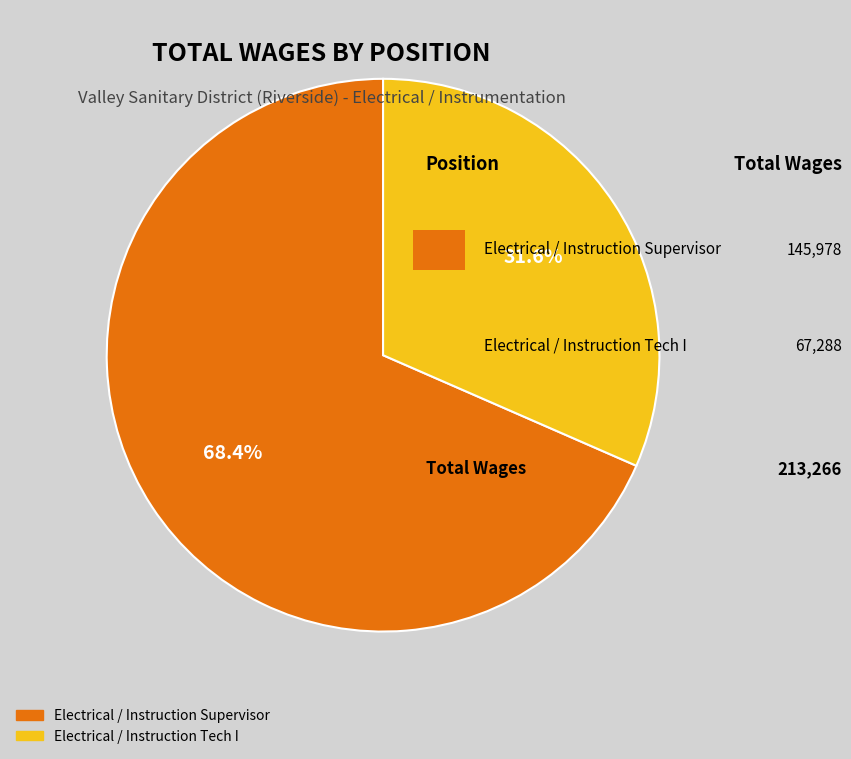

What is the ratio of the value at Electrical / Instruction Tech I to the value at Electrical / Instruction Supervisor?

0.5